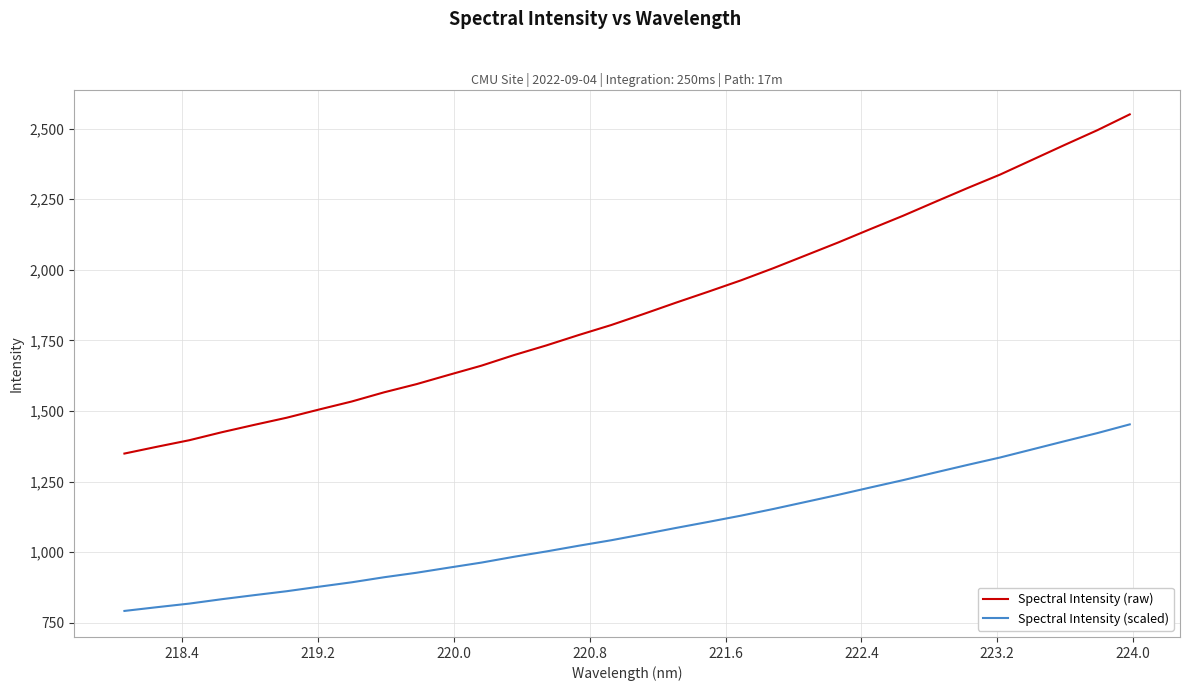

What is the maximum value for Spectral Intensity (raw)?

2550.5